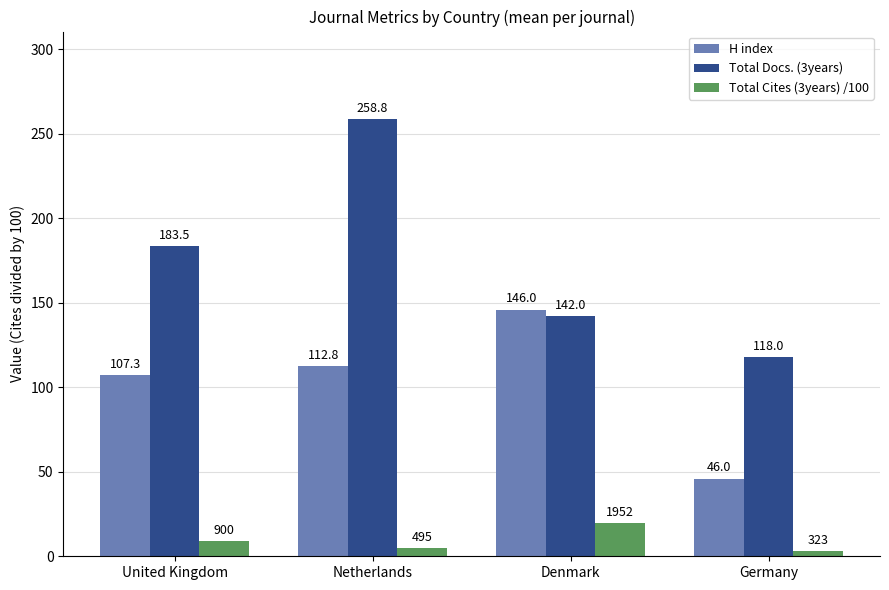

What position from the left is Germany?

4